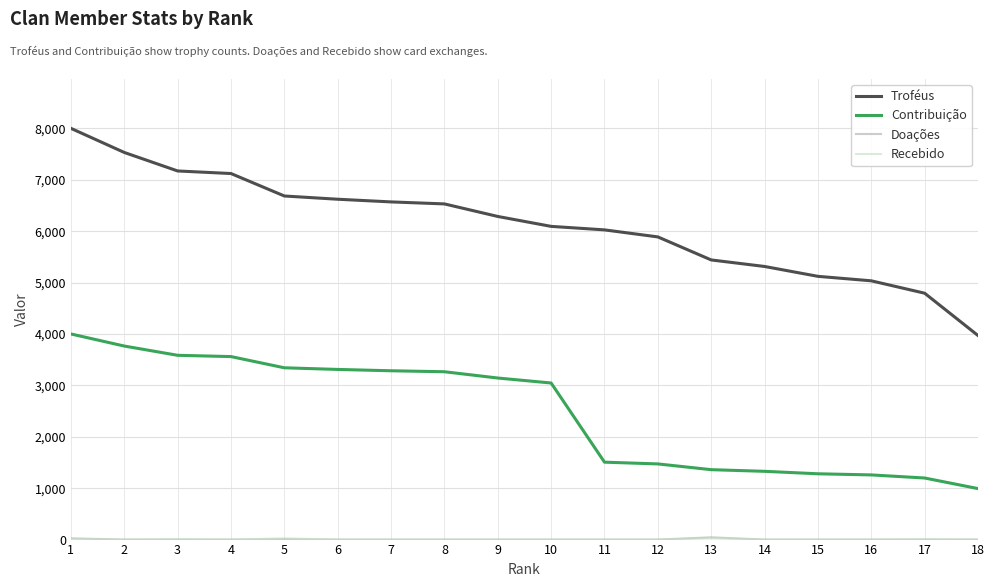

What is the greatest value displayed?

8000